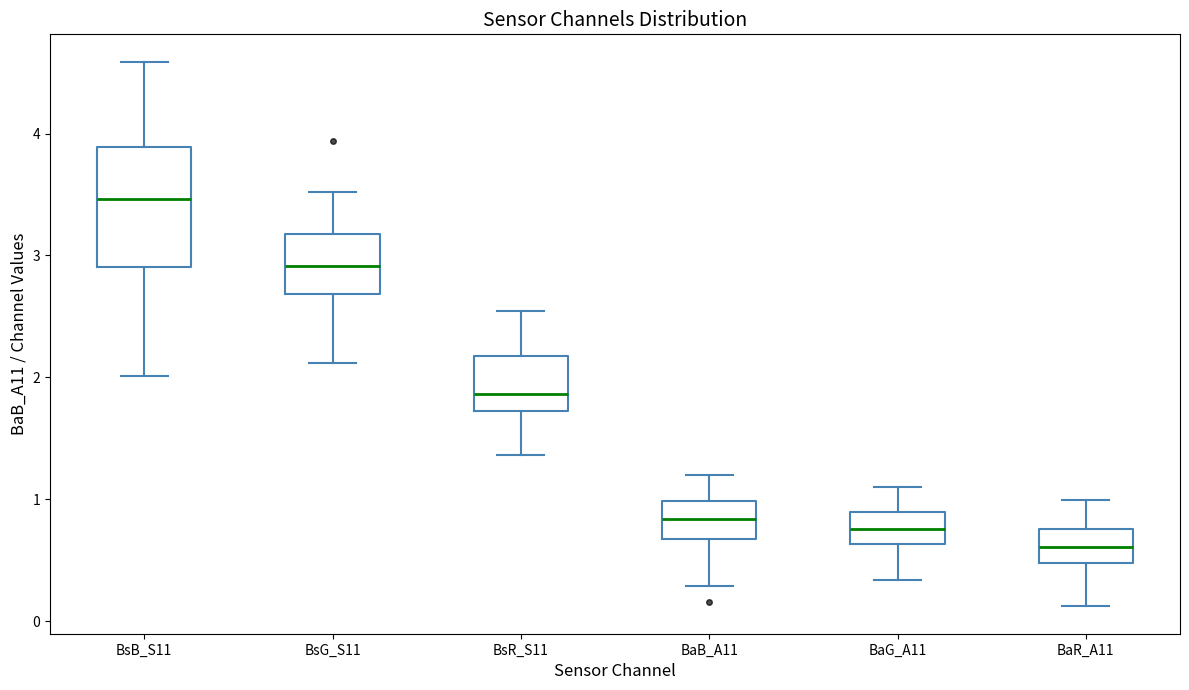

Which box is the tallest, from its lower edge to its upper edge?

BsB_S11